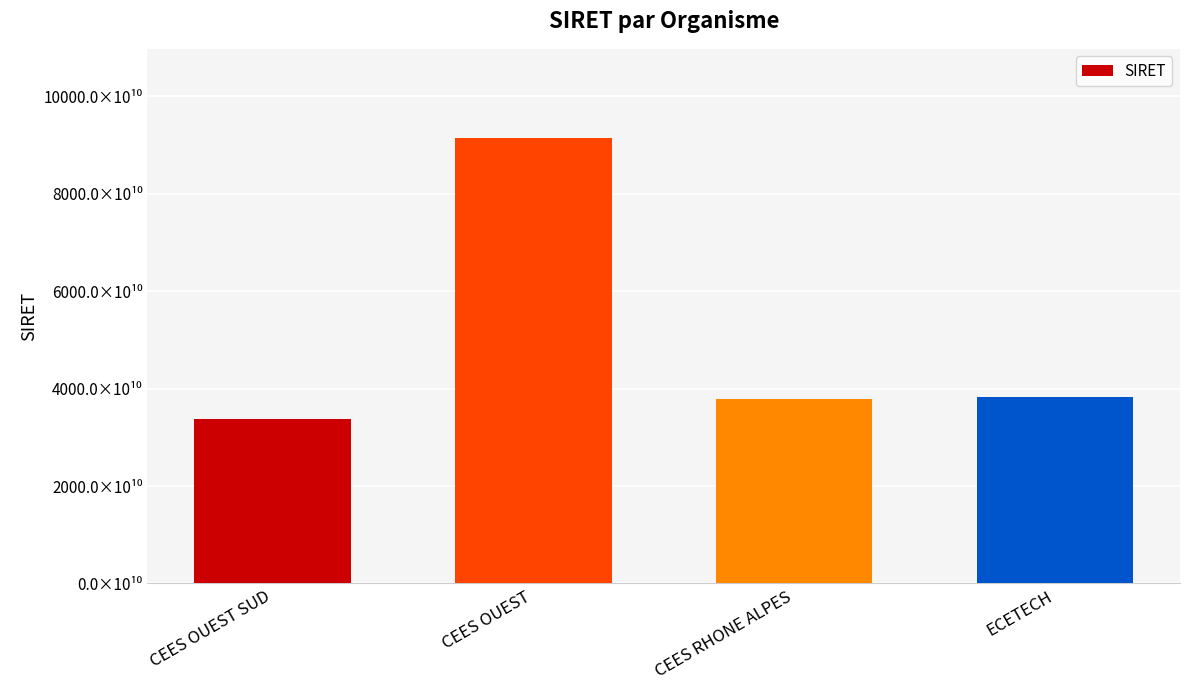

Are the bars grouped side by side (vs. stacked)?

No